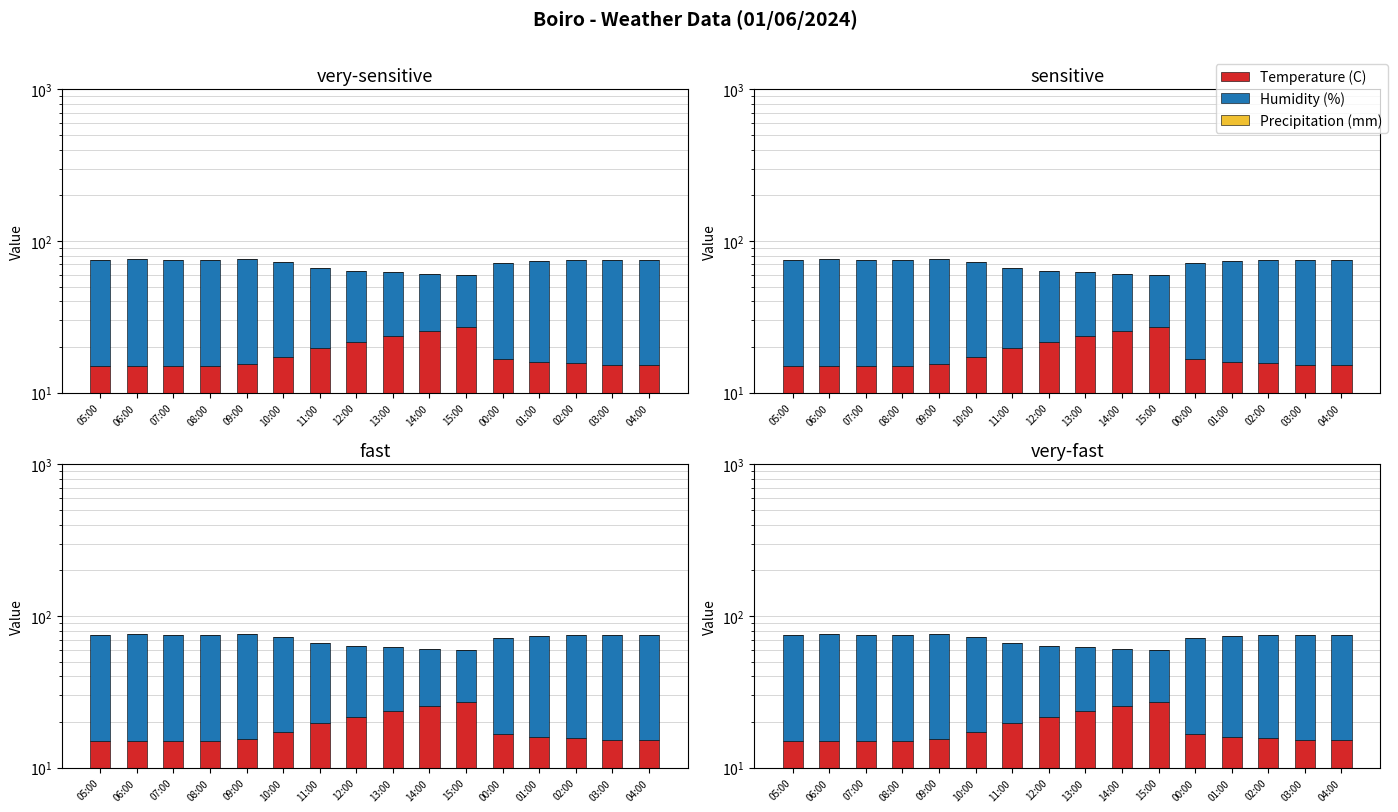

How many groups of bars are there?

16